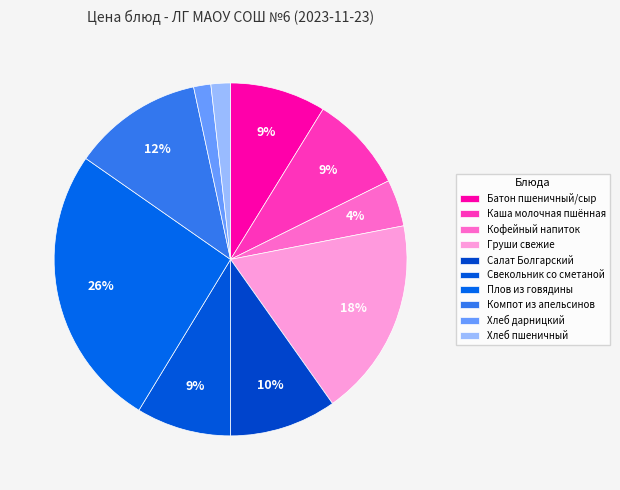

How many slices are in this pie chart?

10